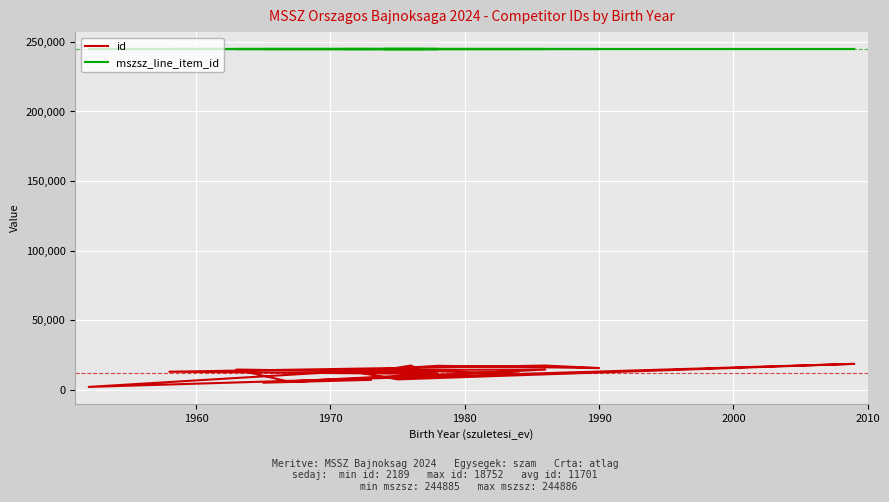

What is the sum of all mszsz_line_item_id values?

4897707